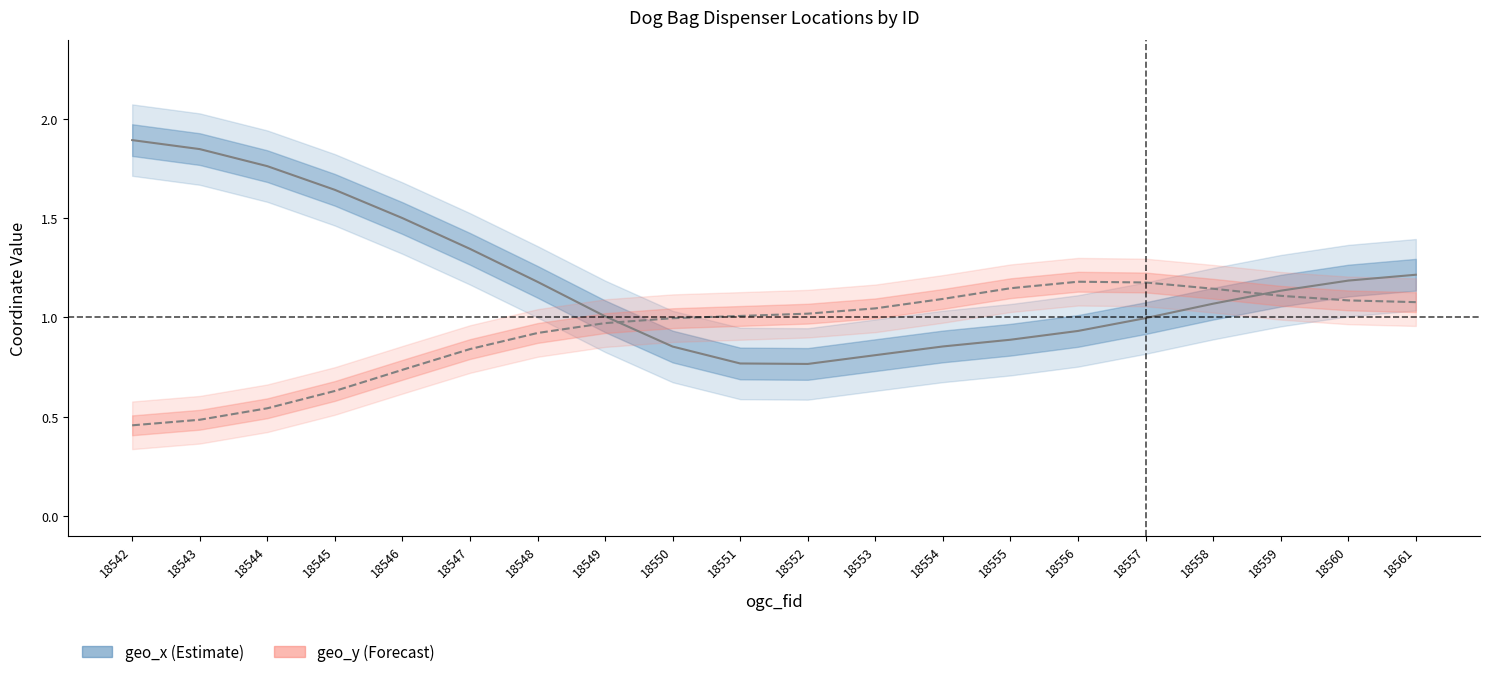

What is the value of the geo_x point at the 5th from the left?

1.5